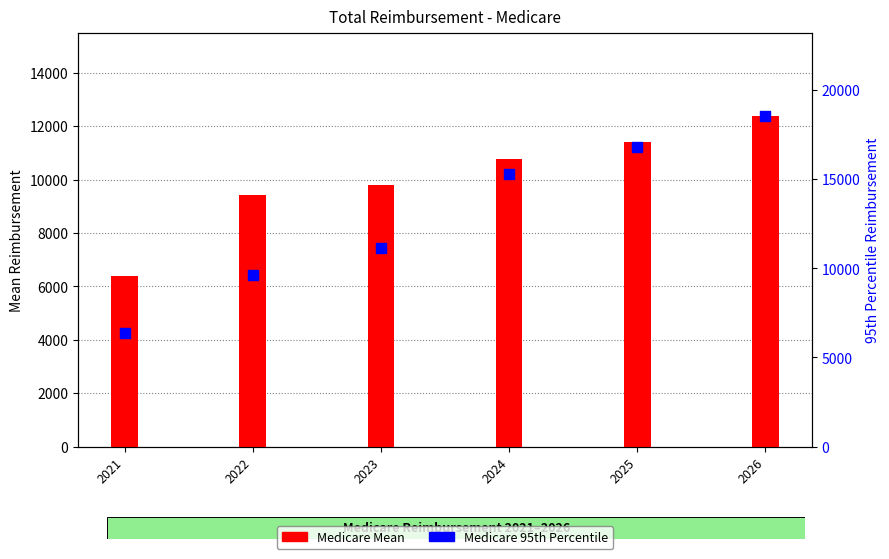

At how many categories does at least one series exceed 14196?

3